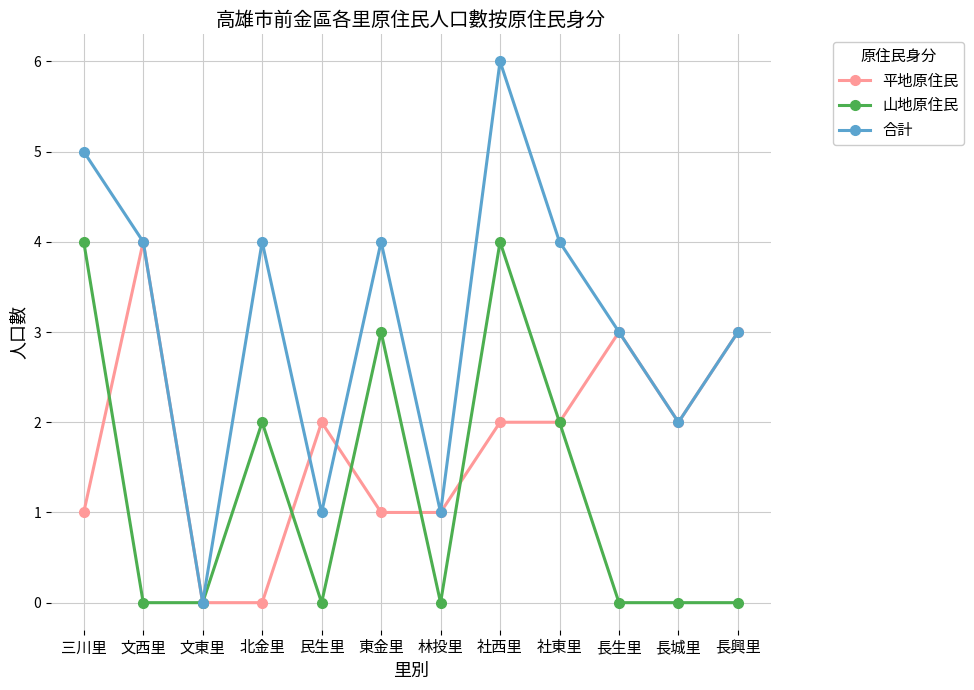

What is the difference between the highest and lowest values at 文西里?

4